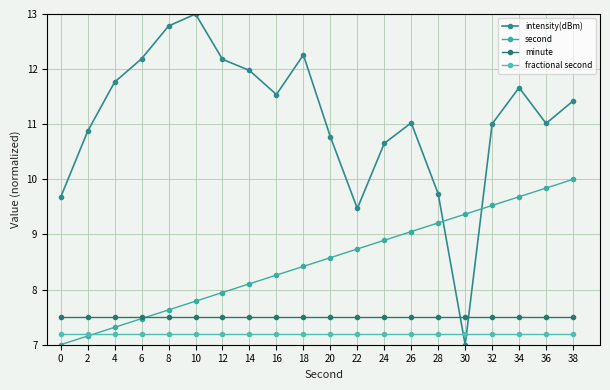

Which category has the highest value in the intensity(dBm) series?

10